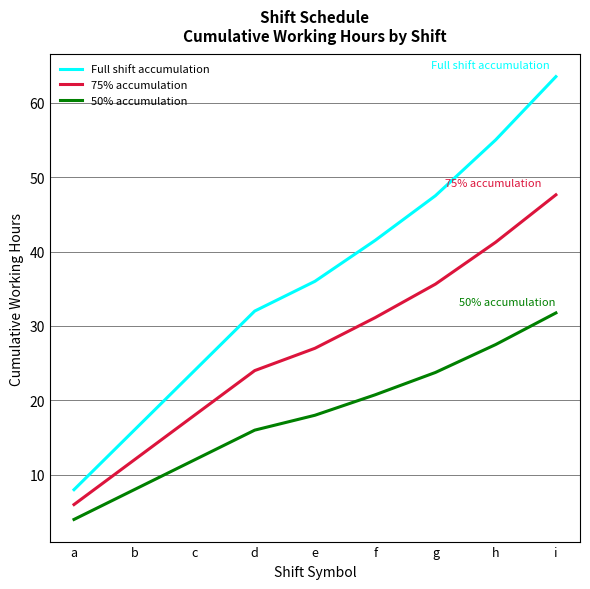

Which series has the largest total across all categories?

Full shift accumulation